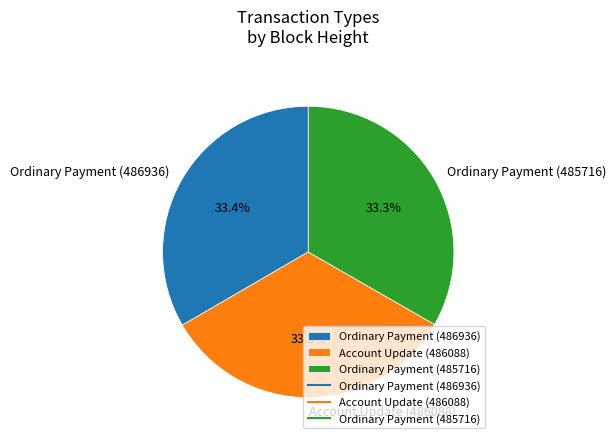

How many slices are in this pie chart?

3